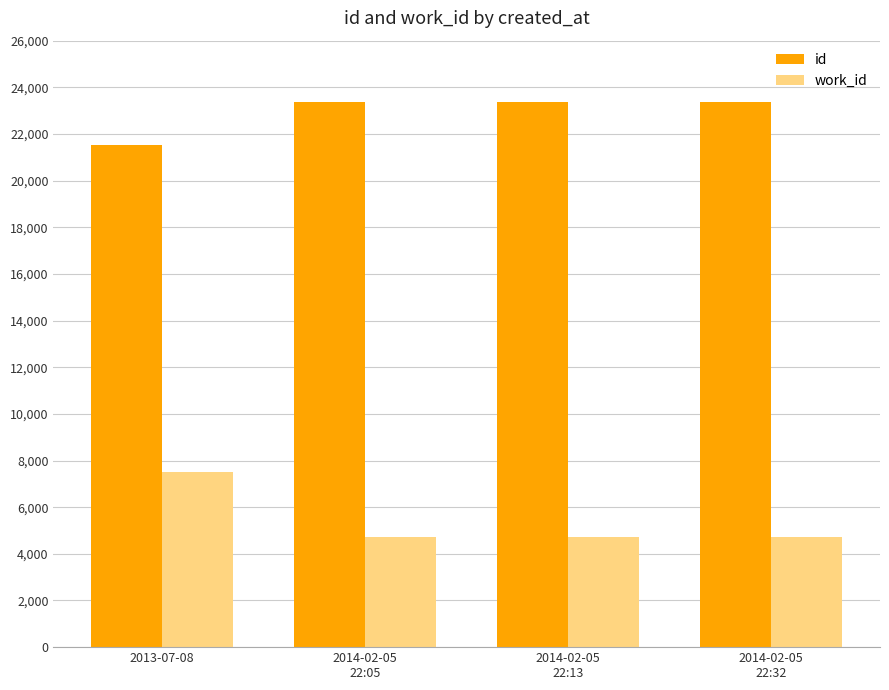

What is the maximum value shown in the chart?

23389